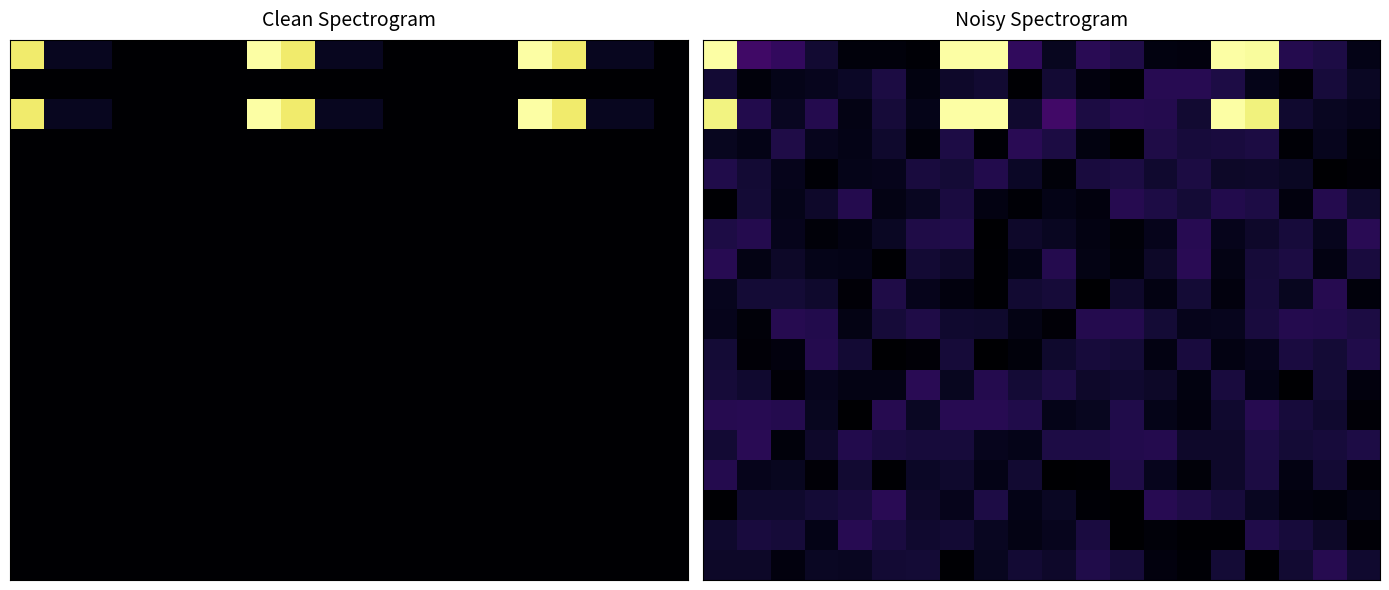

At which category does the chart reach its minimum across all series?

8